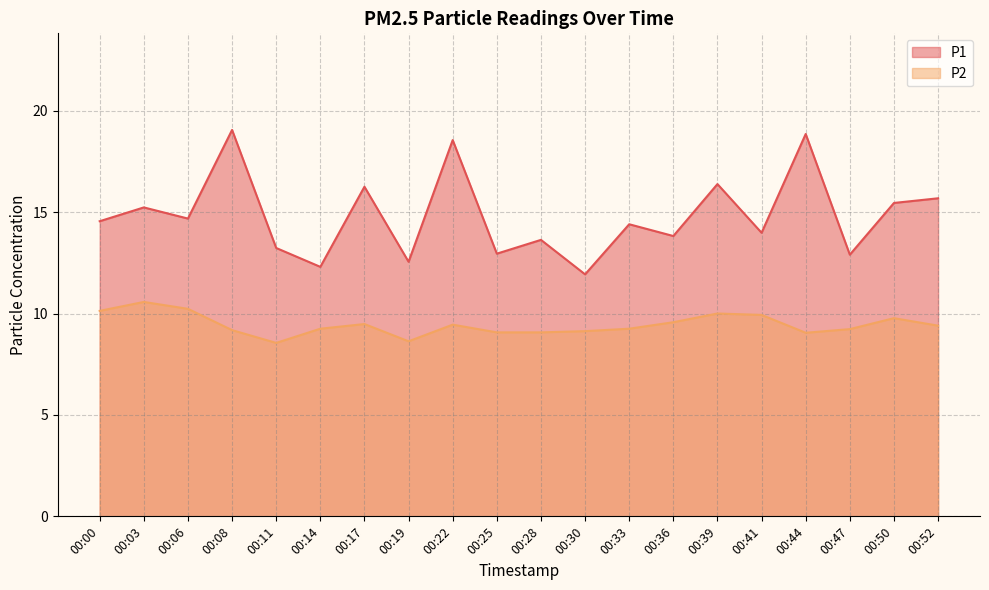

Which series has the largest range (max minus min)?

P1